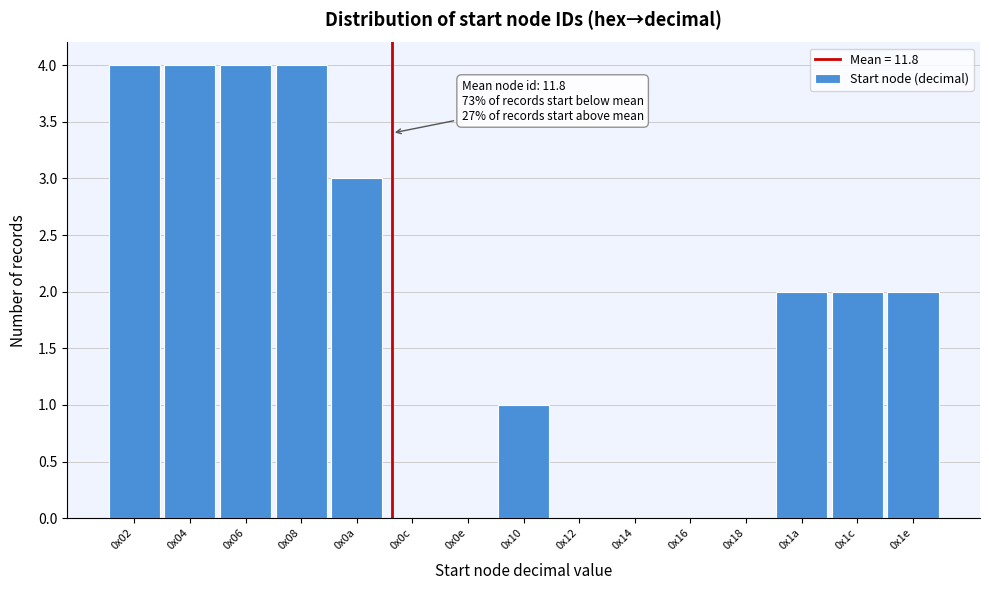

Reading left to right, what are all the values shown in this chart?

0x02=4	0x04=4	0x06=4	0x08=4	0x0a=3	0x0c=0	0x0e=0	0x10=1	0x12=0	0x14=0	0x16=0	0x18=0	0x1a=2	0x1c=2	0x1e=2